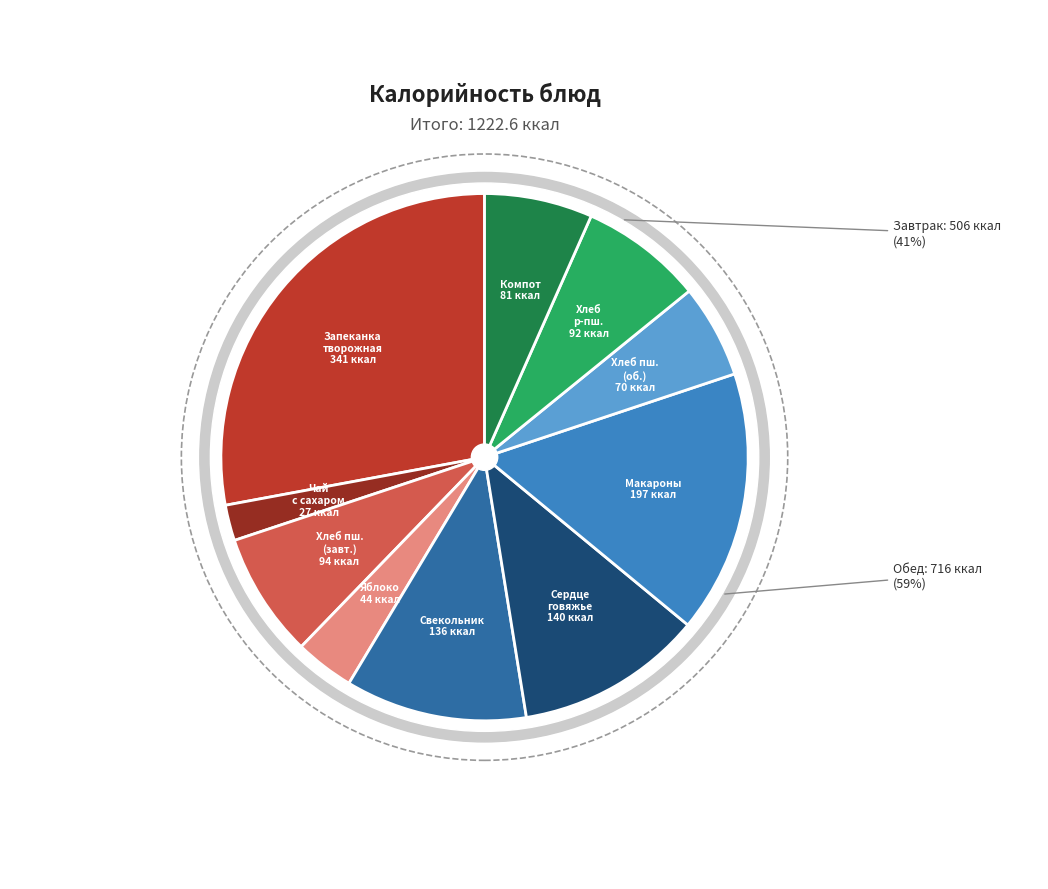

Is there a majority slice in this chart?

No